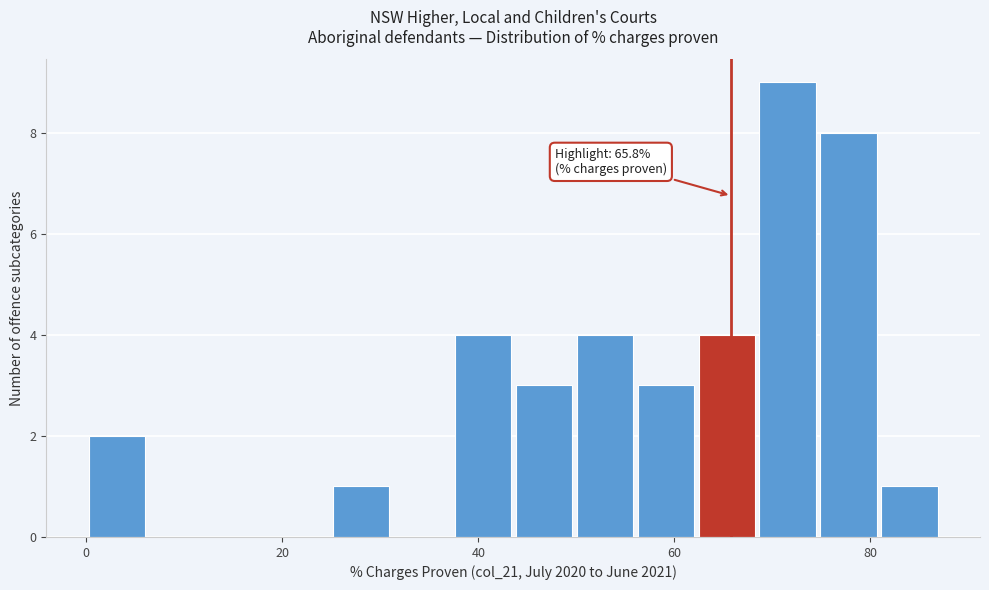

Read against the x-axis, roughly where is the centre of the tallest bar?

72